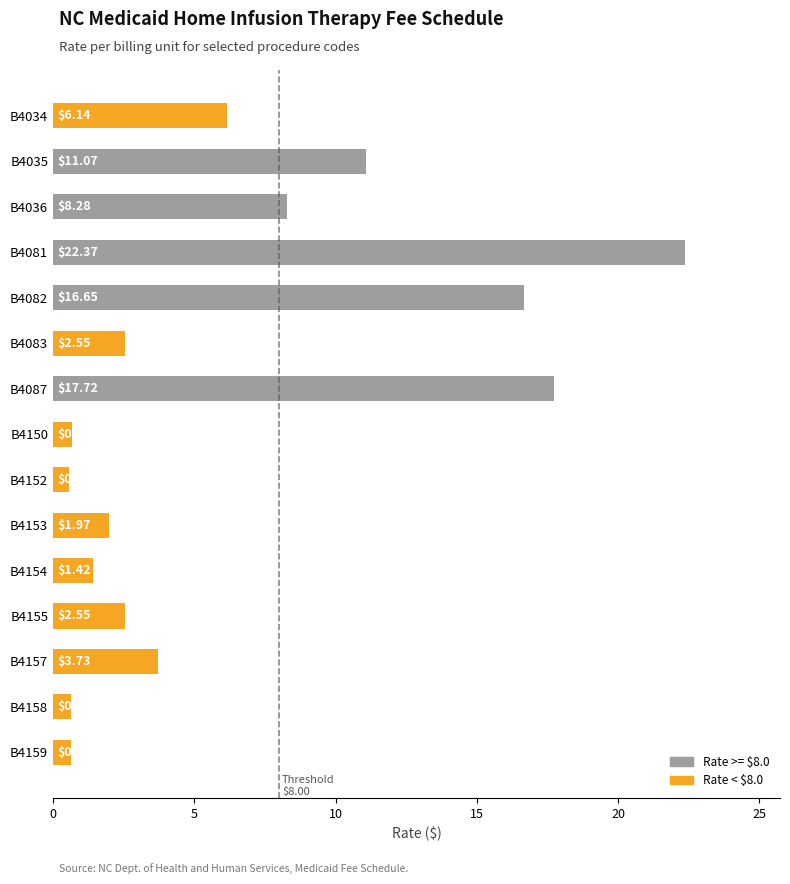

Which category has the highest value across all series?

B4081